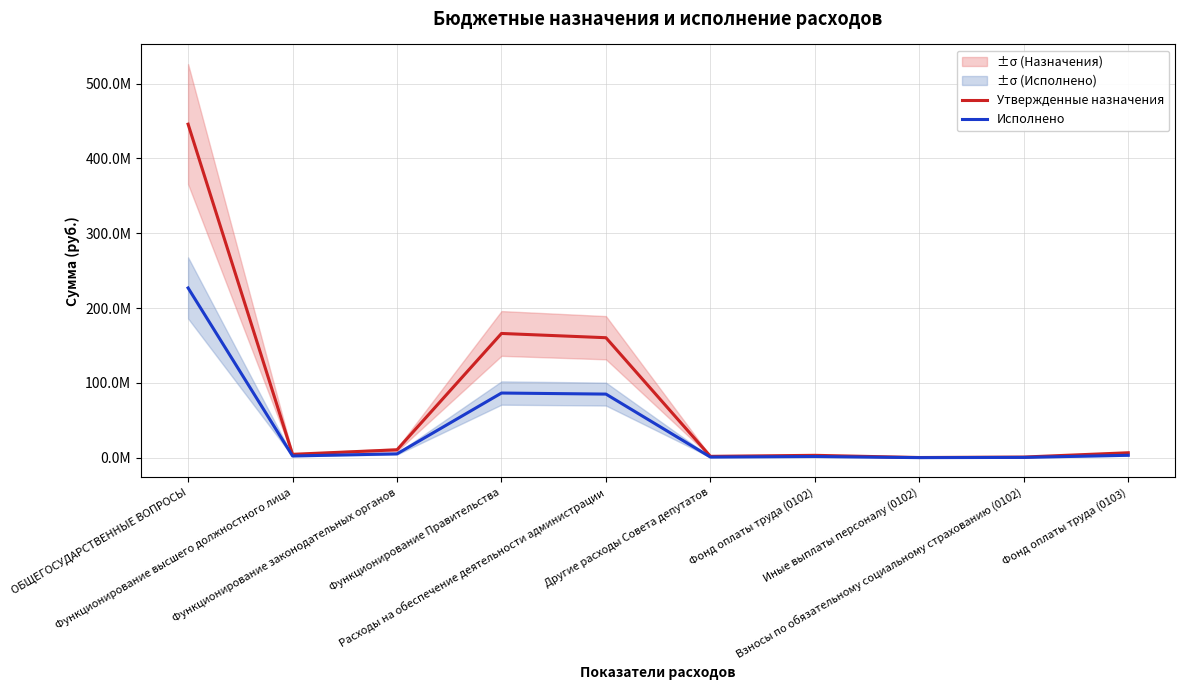

True or false: Утвержденные назначения and Исполнено cross at least once.

False